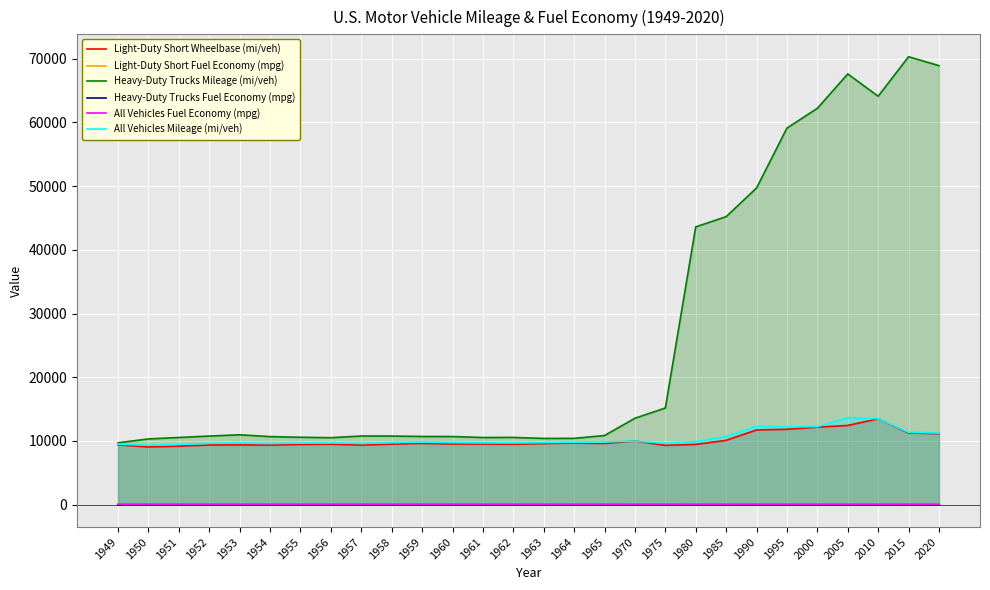

Where does the All Vehicles Mileage (mi/veh) series first go above 9737?

1959